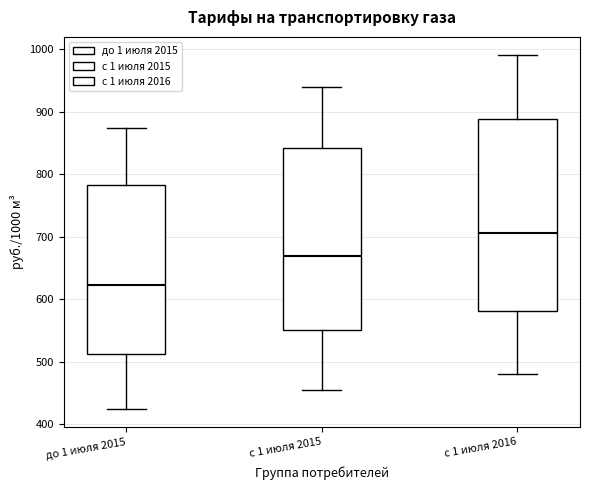

Which box's median line is the highest?

с 1 июля 2016